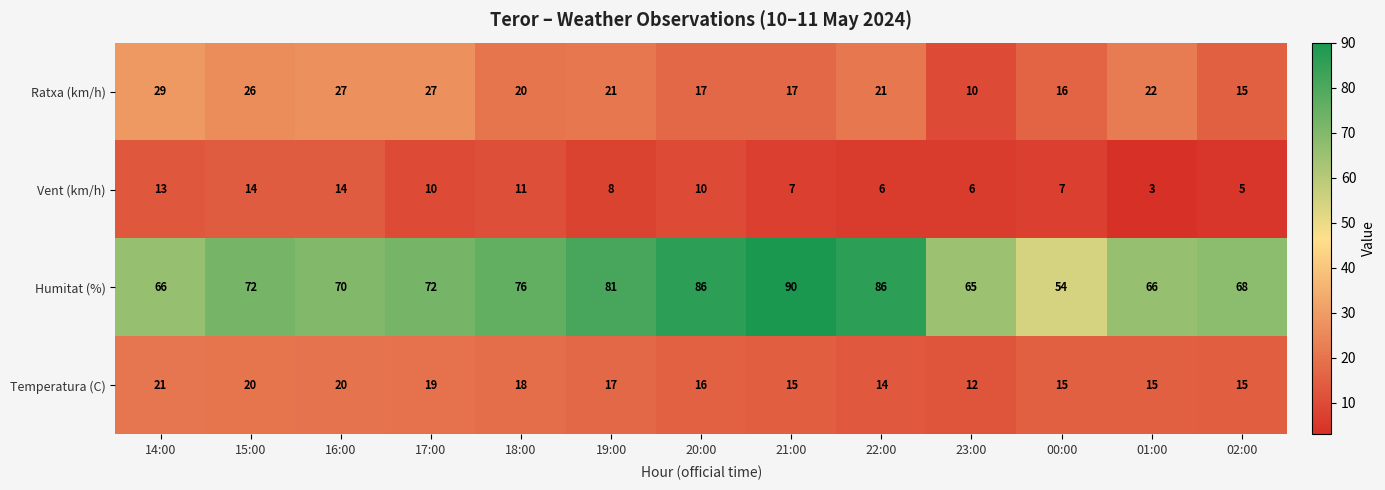

True or false: Humitat (%) has a value of 66 at 01:00.

True